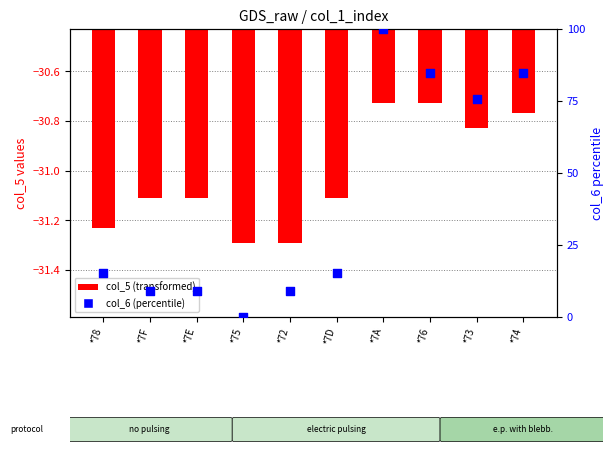

What is the total value across all series at *72?

-22.2